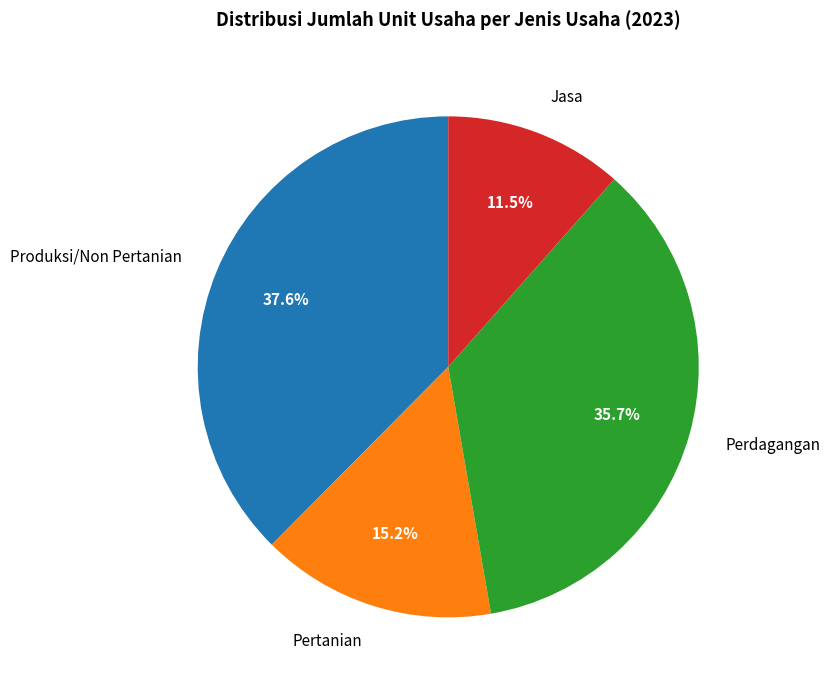

Combined, do Produksi/Non Pertanian and Perdagangan account for over 50%?

Yes